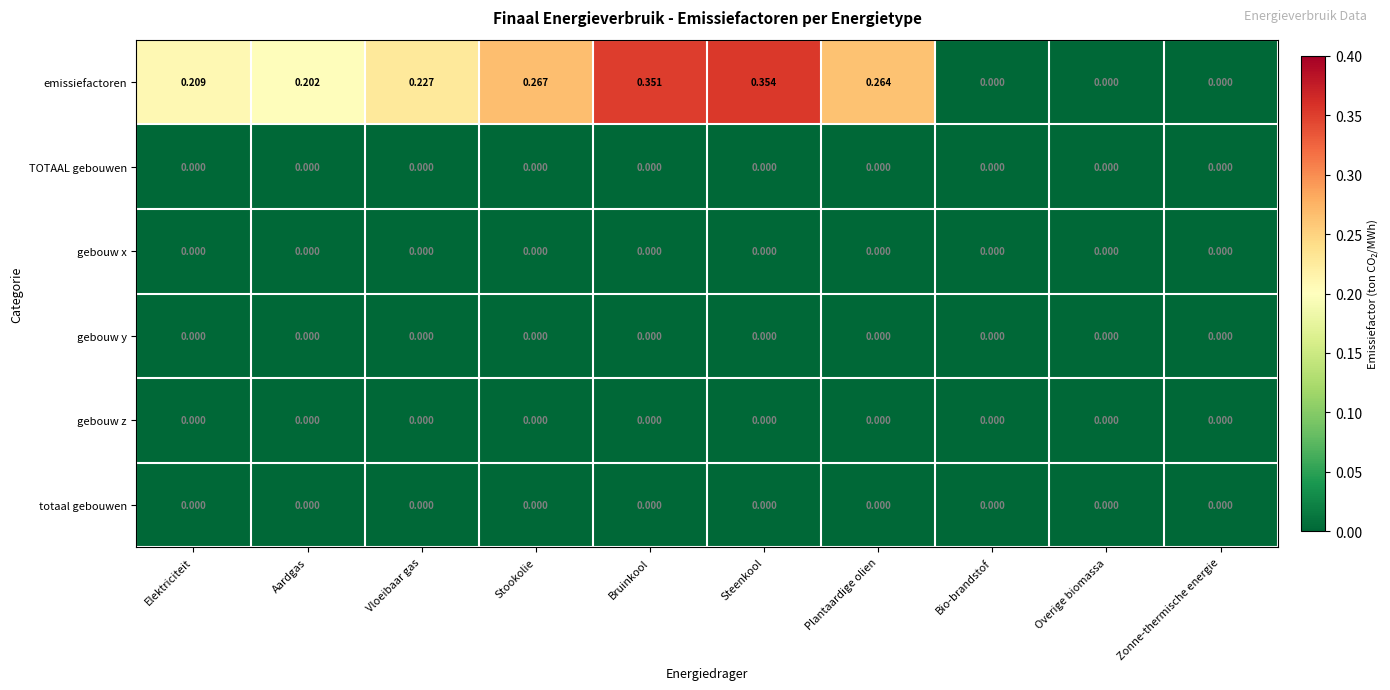

Between Elektriciteit and Stookolie, which series saw the biggest shift?

emissiefactoren